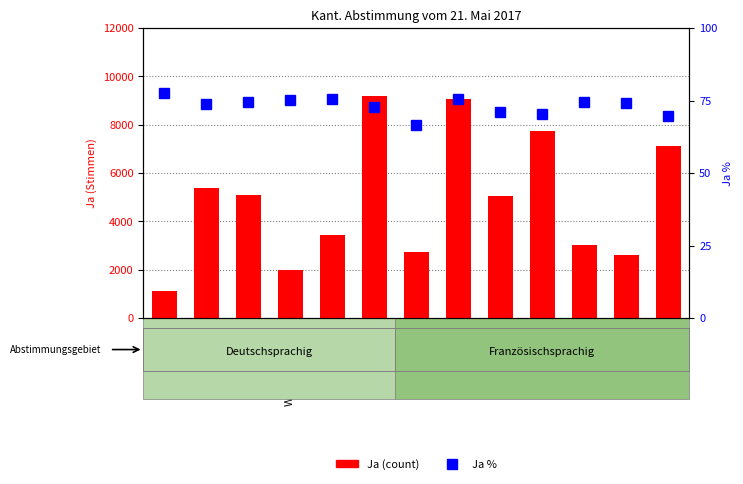

Reading right to left, what are all the values shown in this chart?

Ja (count): 7143.0	2621.0	3031.0	7737.0	5034.0	9073.0	2755.0	9175.0	3450.0	1977.0	5081.0	5366.0	1104.0
Ja %: 69.8	74.2	74.7	70.3	71.0	75.5	66.4	73.0	75.4	75.4	74.6	73.9	77.8